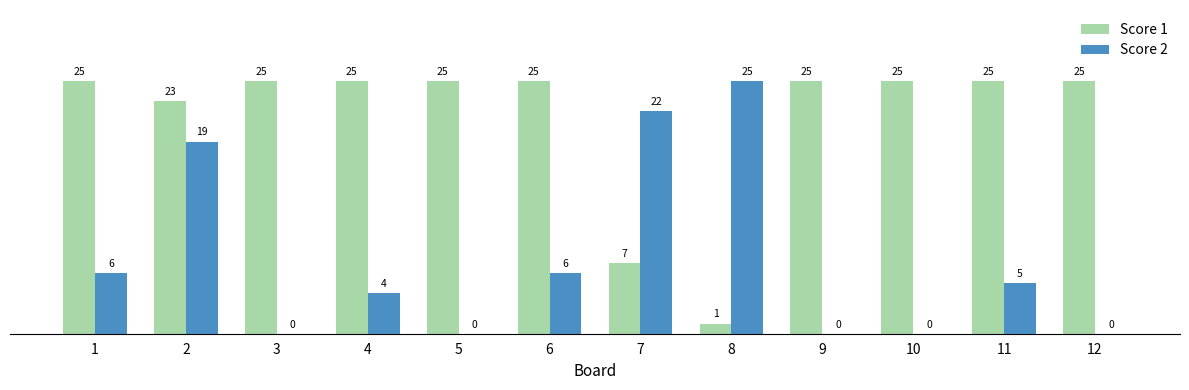

The Score 1 series shows 25 at 3. True or false?

True